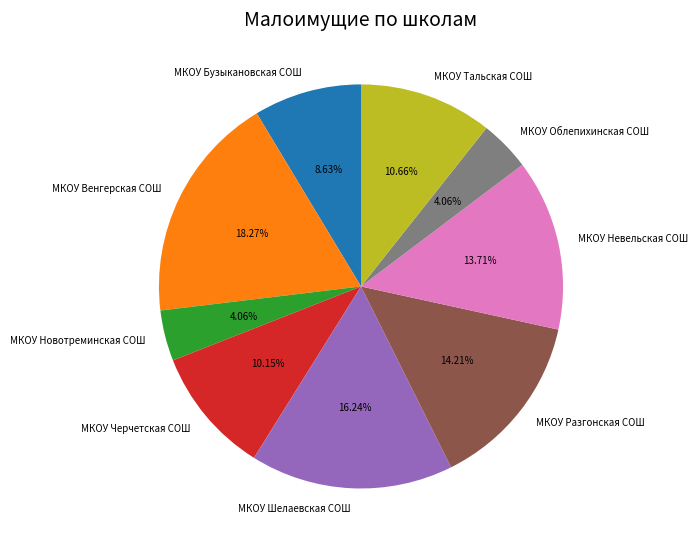

Is the sum of МКОУ Венгерская СОШ and МКОУ Шелаевская СОШ greater than half?

No